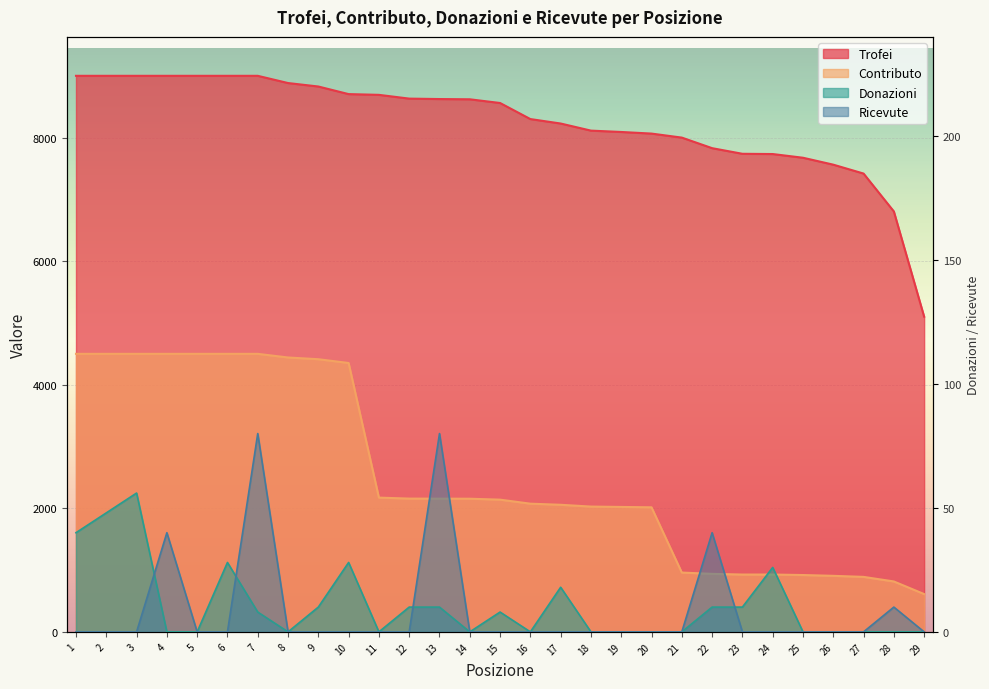

How many distinct data groups are displayed?

4